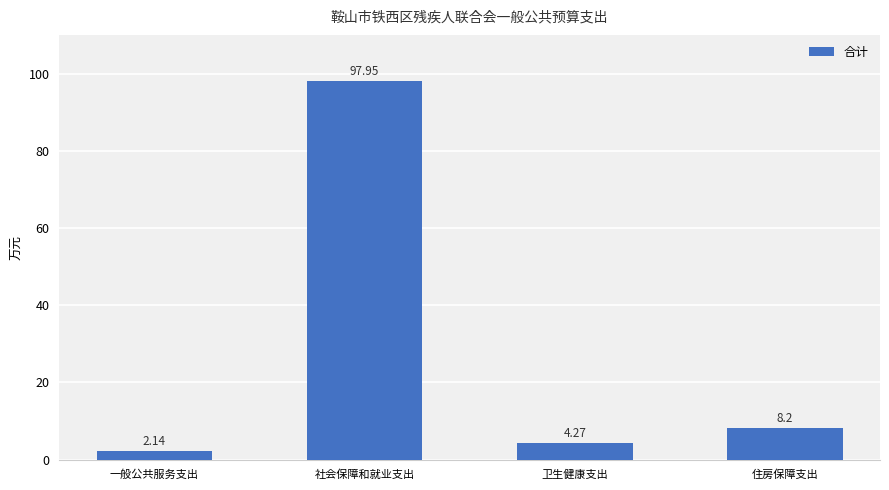

List the labels in order of value, smallest first.

一般公共服务支出, 卫生健康支出, 住房保障支出, 社会保障和就业支出